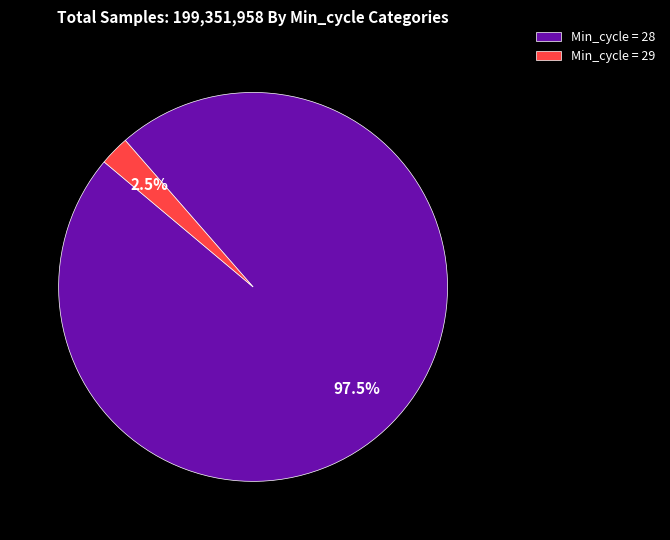

Rank the categories by value from lowest to highest.

Min_cycle = 29, Min_cycle = 28